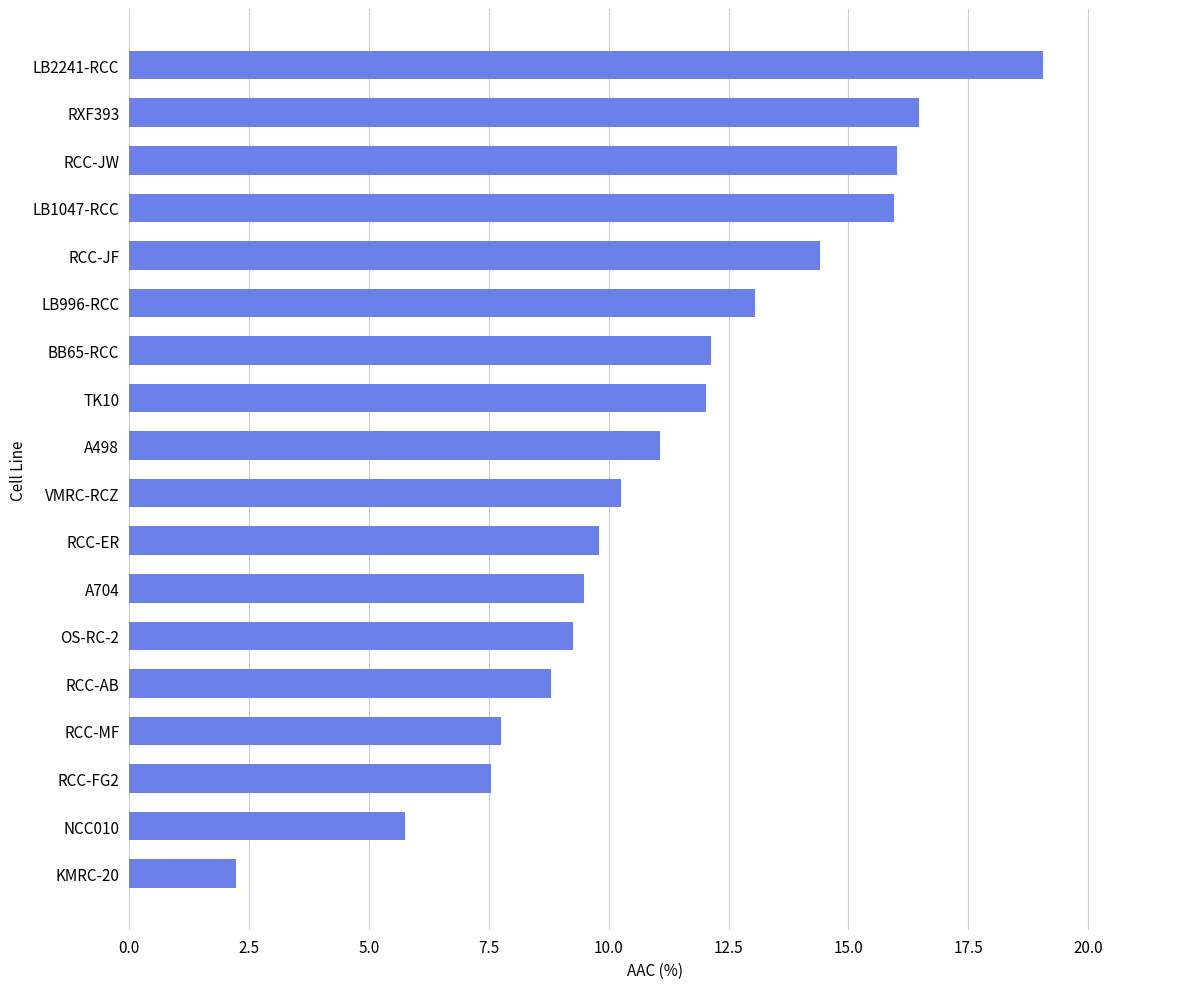

What is the difference between the maximum and second lowest values?

13.3